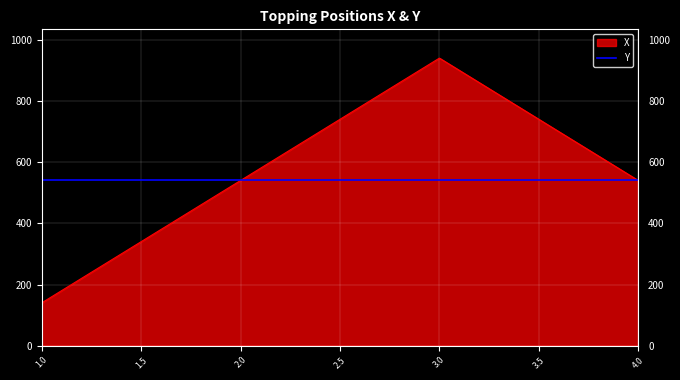

What is the sum of all values?

2160